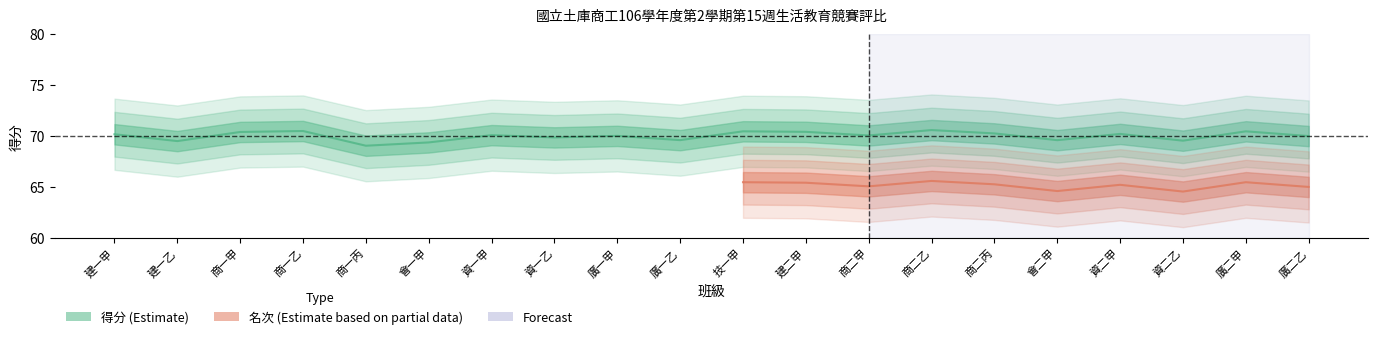

True or false: 得分 and 名次 cross at least once.

False